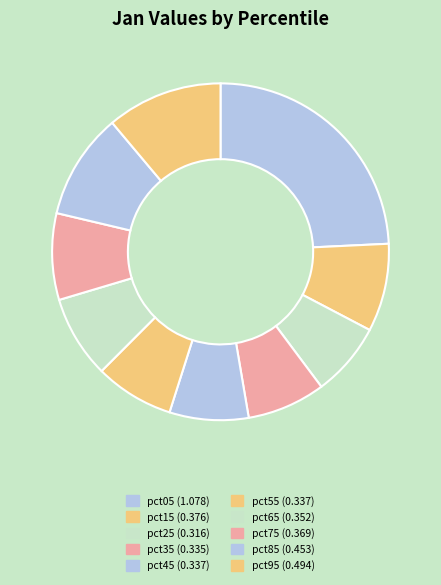

To the nearest percent, what is the combined percentage of pct55 and pct95?

19%